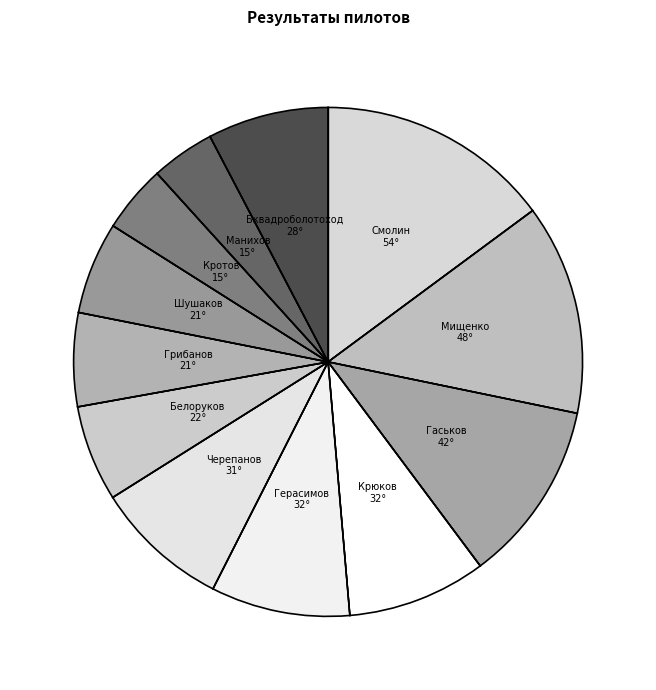

What is the smallest slice in the pie chart?

Манихов